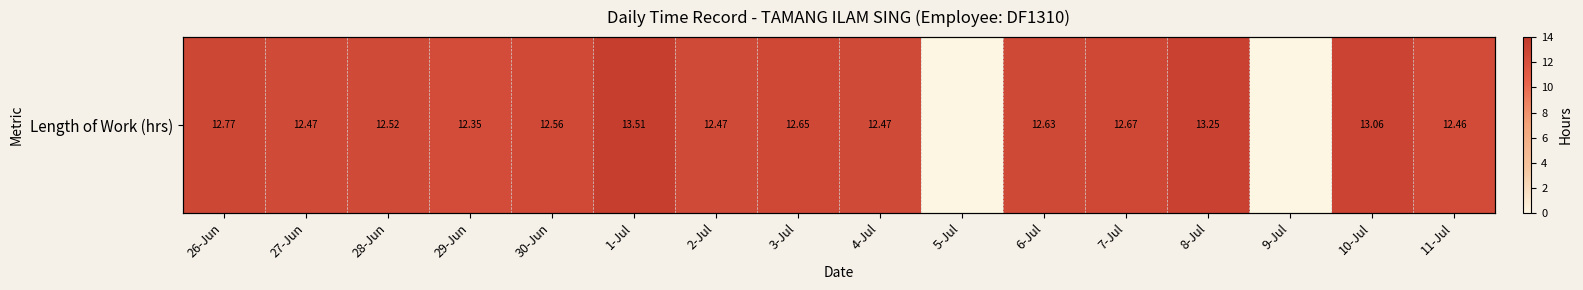

What is the difference between the maximum and minimum values?

13.5